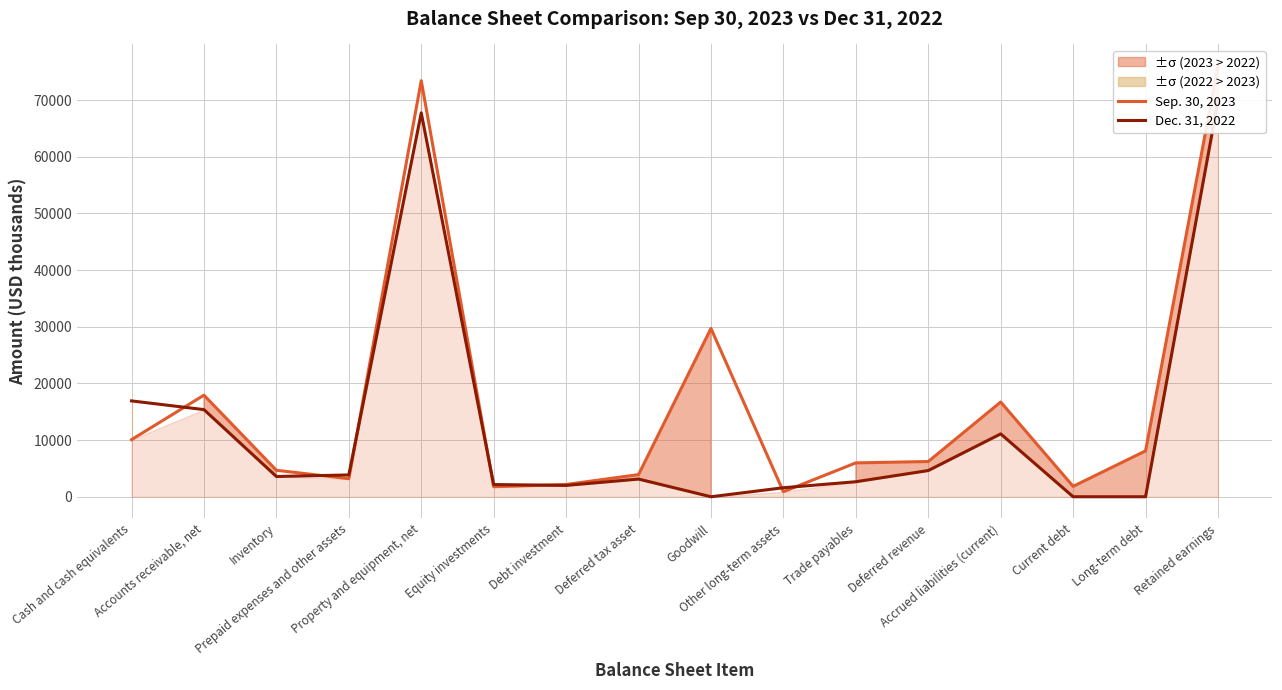

How many series are shown in this chart?

2